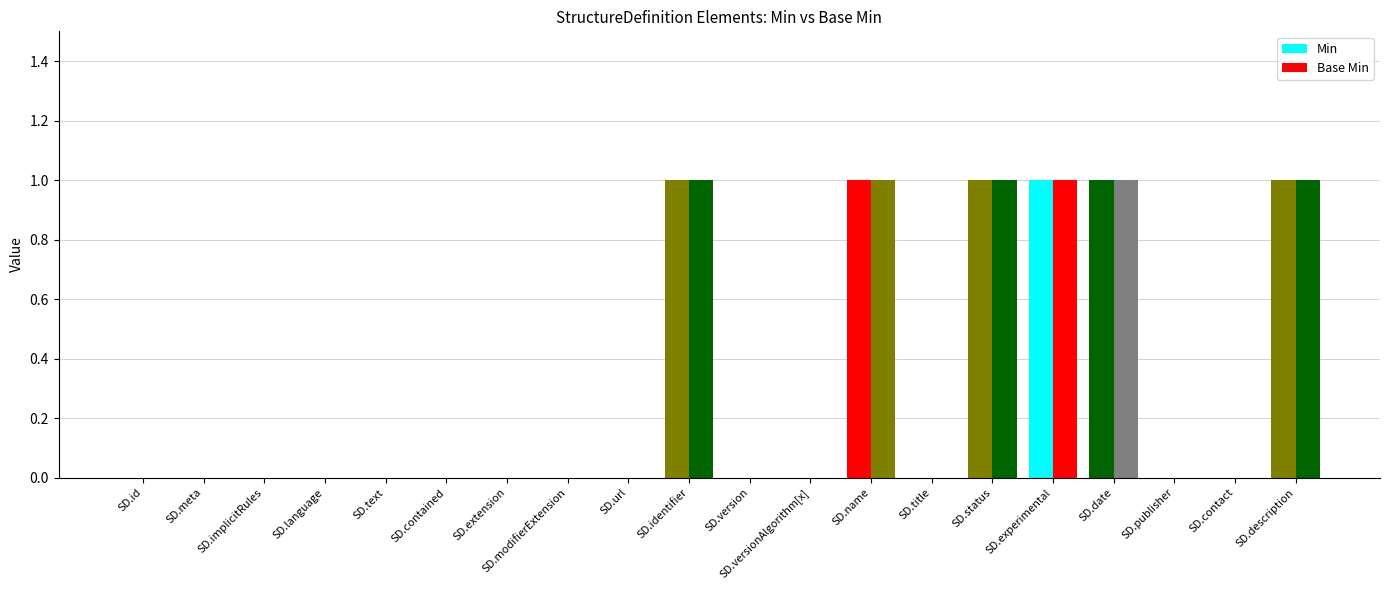

What is the label of the 6th bar from the left?

SD.contained